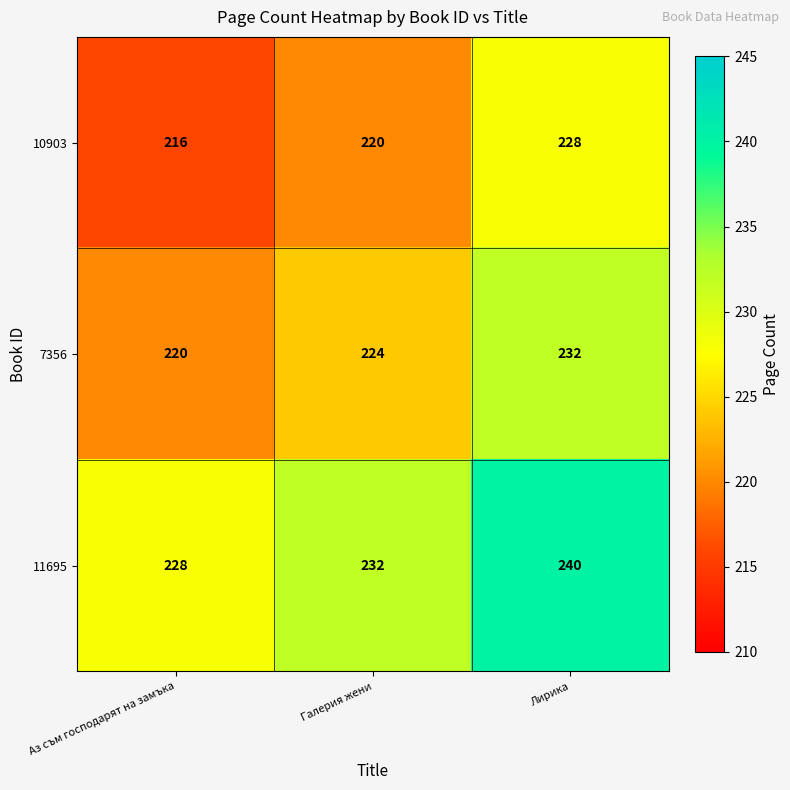

The 11695 series shows 228 at Аз съм господарят на замъка. True or false?

True